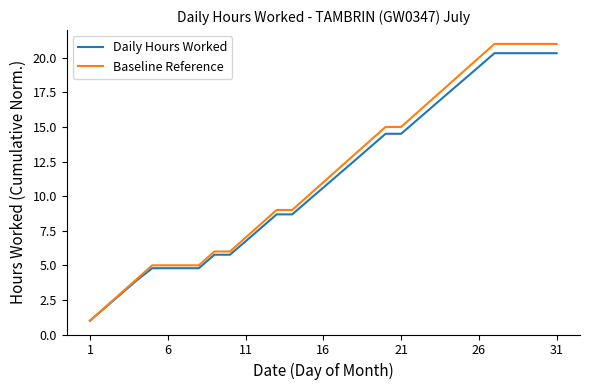

What is the maximum value for Baseline Reference?

21.0